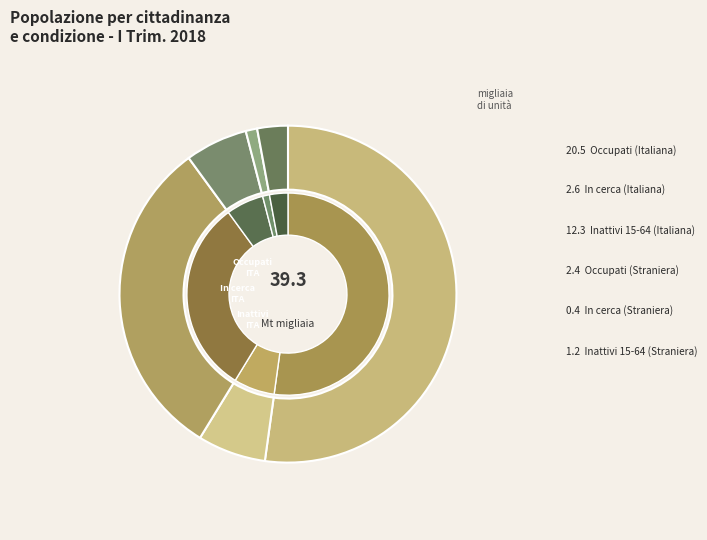

What is the majority slice?

Occupati (Italiana)